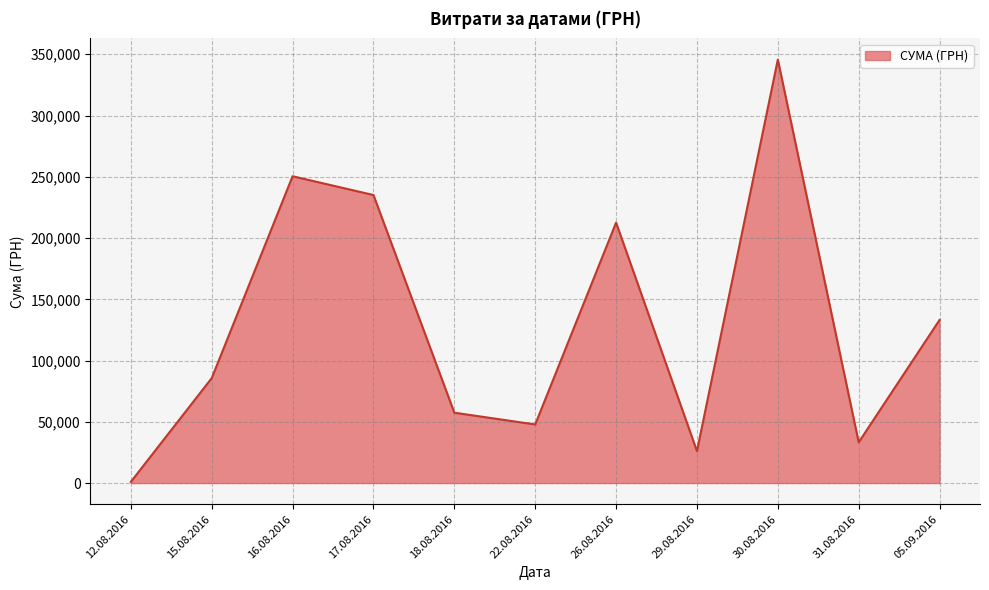

How many lines are shown in the chart?

1